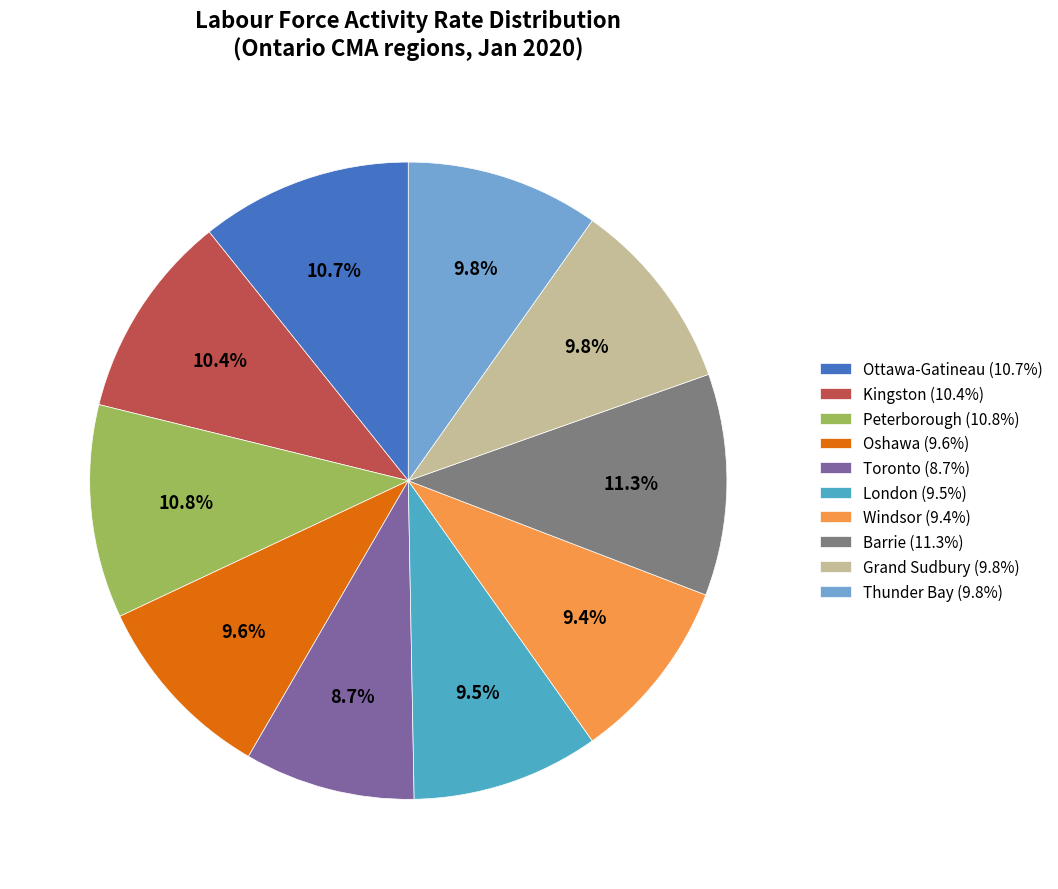

To the nearest percent, what is the combined percentage of Grand Sudbury and Thunder Bay?

20%